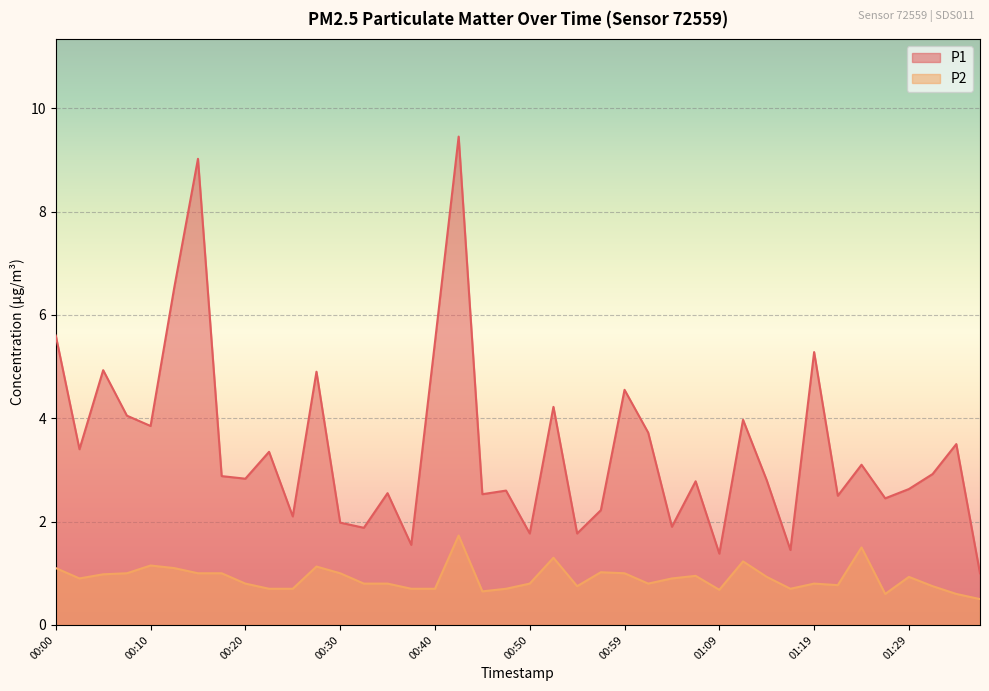

What is the label of the 12th point from the left?

00:27